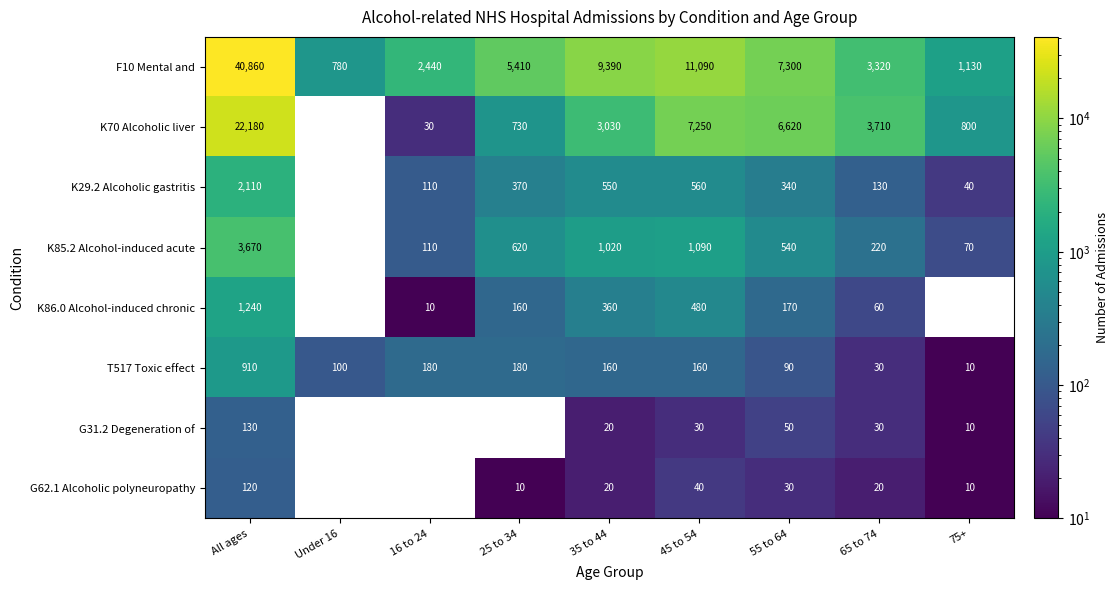

What is the minimum value for T517 Toxic effect?

10